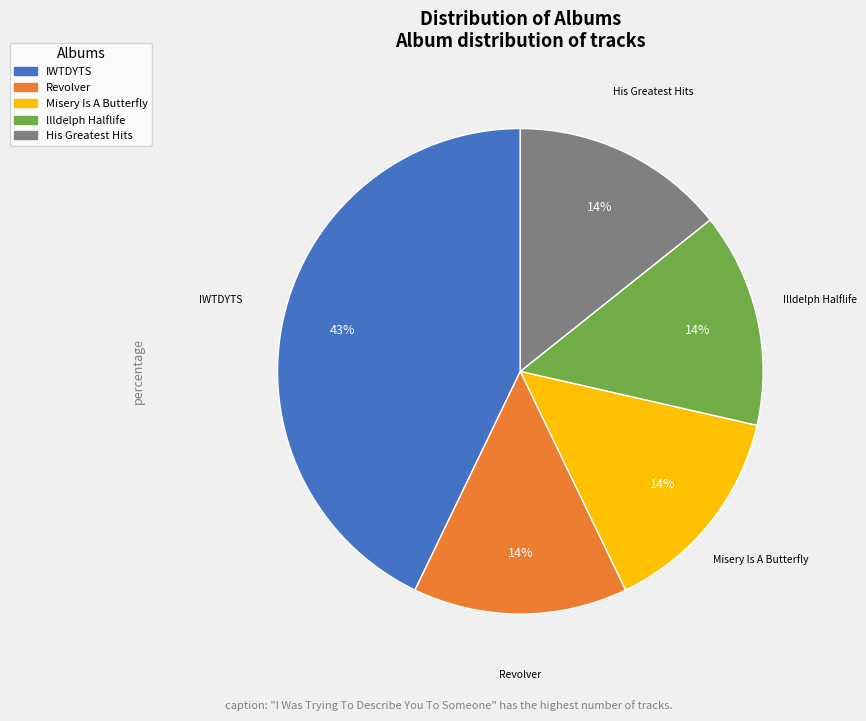

Is there a majority slice in this chart?

No